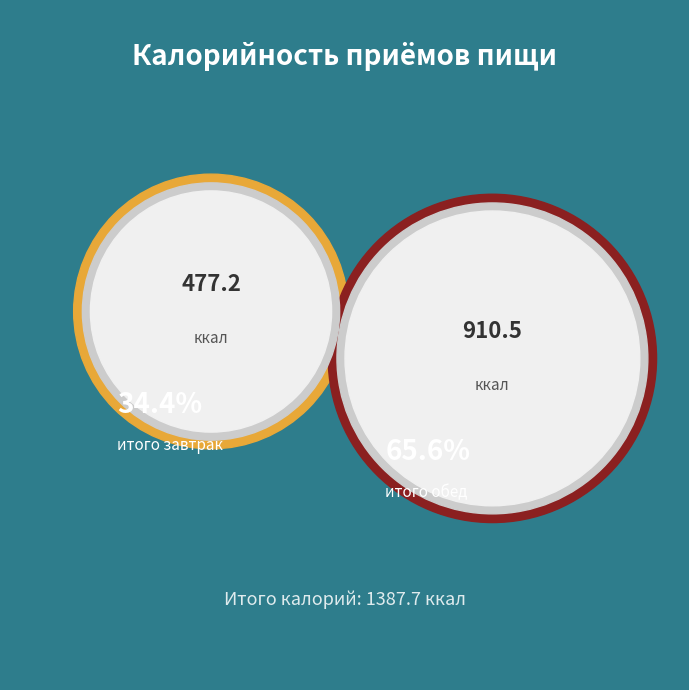

To the nearest percent, what is the average slice percentage?

50%